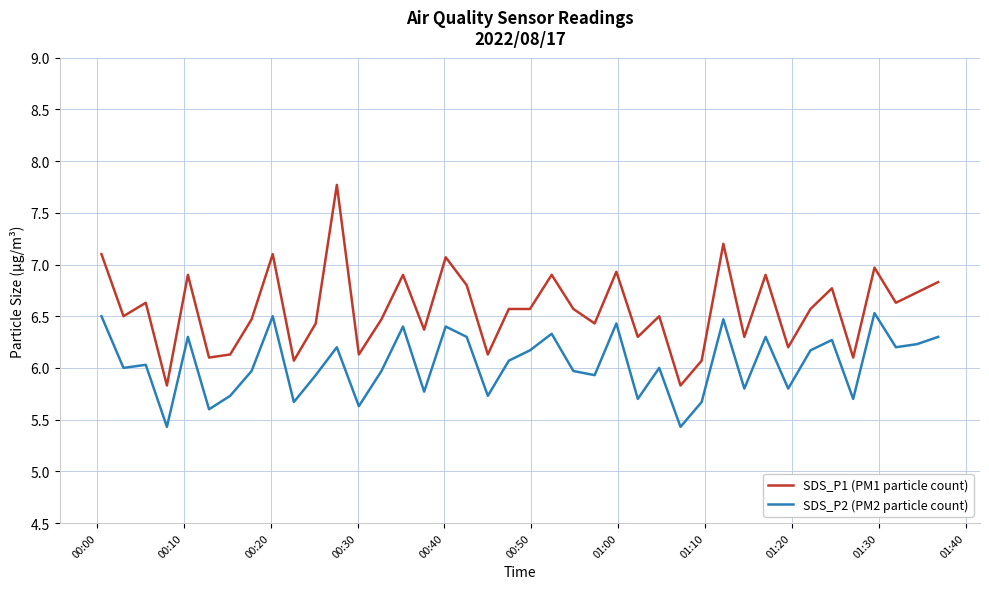

True or false: SDS_P2 (PM2 particle count) has more than 2 interior local peaks.

True